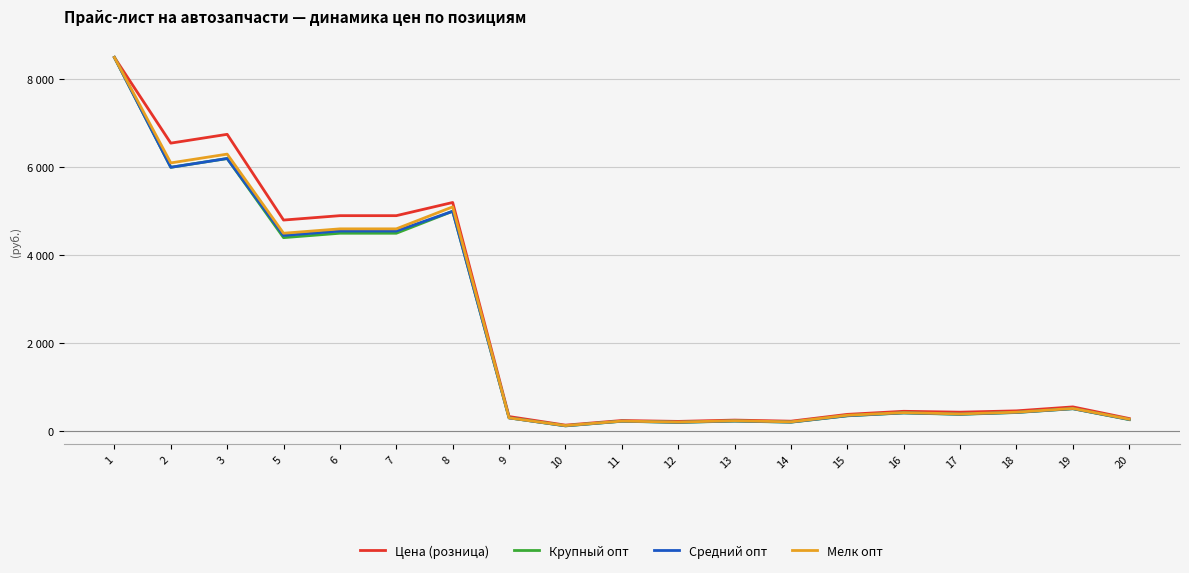

What are all the series names shown in the legend?

Цена (розница), Крупный опт, Средний опт, Мелк опт